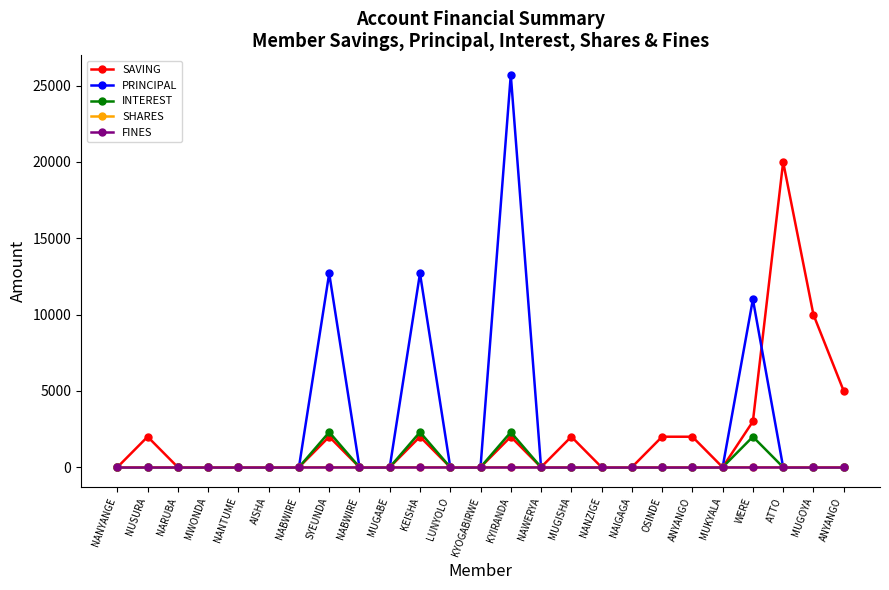

What are all the series names shown in the legend?

SAVING, PRINCIPAL, INTEREST, SHARES, FINES